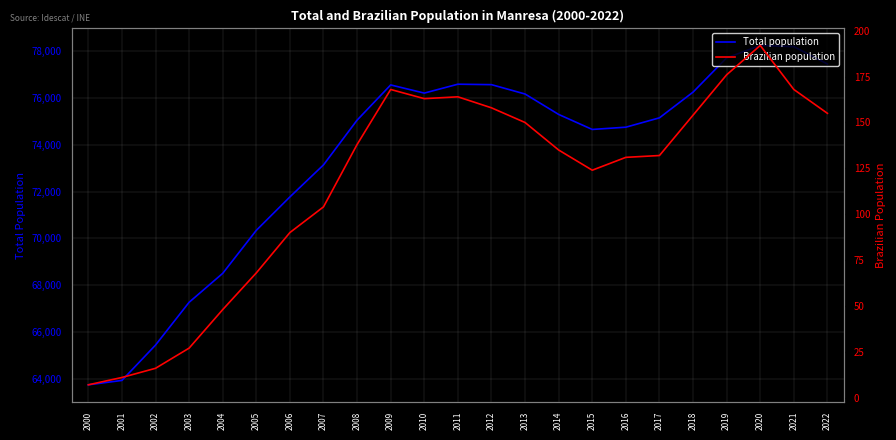

Which series changed the most between 2000 and 2001?

Total population